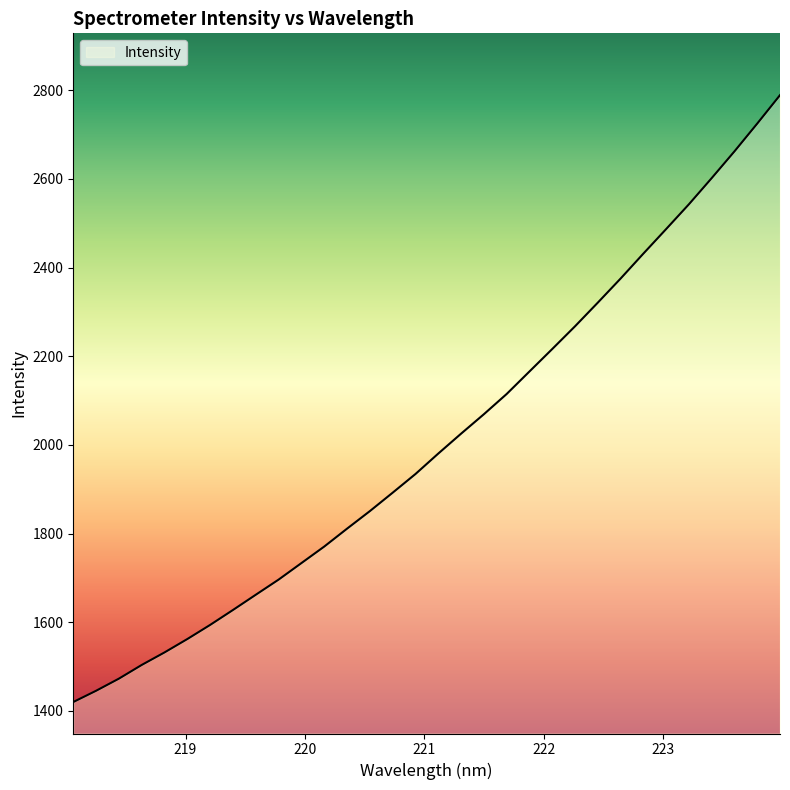

What is the greatest value displayed?

2788.8